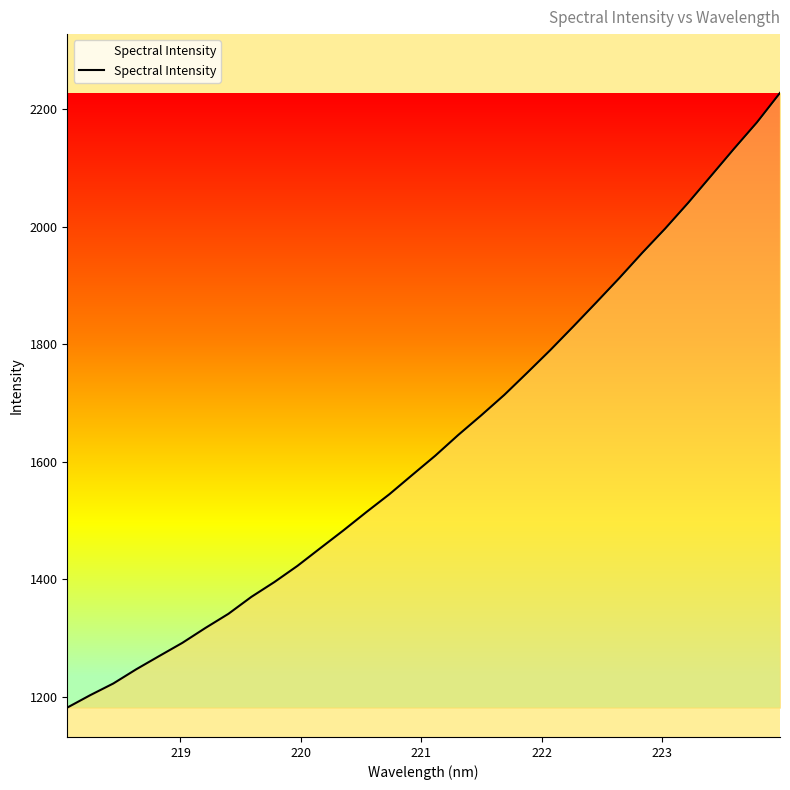

What is the difference between the maximum and minimum values?

1045.7